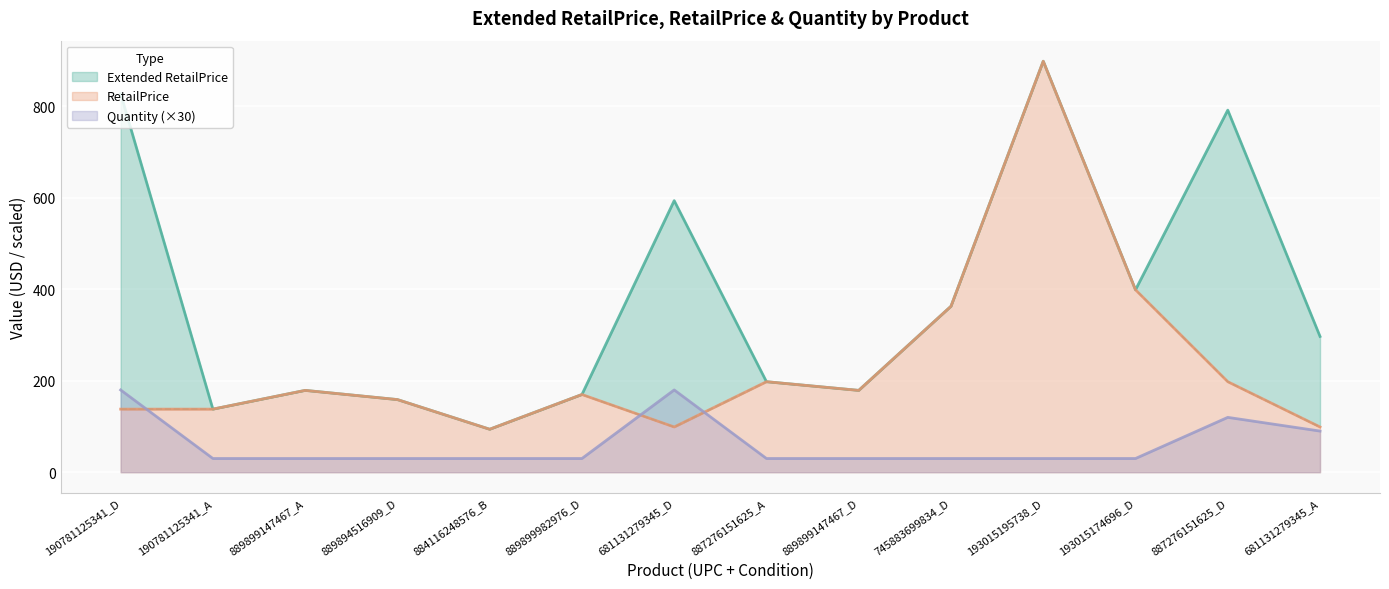

Reading left to right, extract all data points from this chart.

Extended RetailPrice: 190781125341_D=828.0	190781125341_A=138.0	889899147467_A=179.0	889894516909_D=158.9	884116248576_B=94.0	889899982976_D=170.0	681131279345_D=594.0	887276151625_A=198.0	889899147467_D=179.0	745883699834_D=363.0	193015195738_D=899.0	193015174696_D=399.0	887276151625_D=792.0	681131279345_A=297.0
RetailPrice: 190781125341_D=138.0	190781125341_A=138.0	889899147467_A=179.0	889894516909_D=158.9	884116248576_B=94.0	889899982976_D=170.0	681131279345_D=99.0	887276151625_A=198.0	889899147467_D=179.0	745883699834_D=363.0	193015195738_D=899.0	193015174696_D=399.0	887276151625_D=198.0	681131279345_A=99.0
Quantity: 190781125341_D=180.0	190781125341_A=30.0	889899147467_A=30.0	889894516909_D=30.0	884116248576_B=30.0	889899982976_D=30.0	681131279345_D=180.0	887276151625_A=30.0	889899147467_D=30.0	745883699834_D=30.0	193015195738_D=30.0	193015174696_D=30.0	887276151625_D=120.0	681131279345_A=90.0